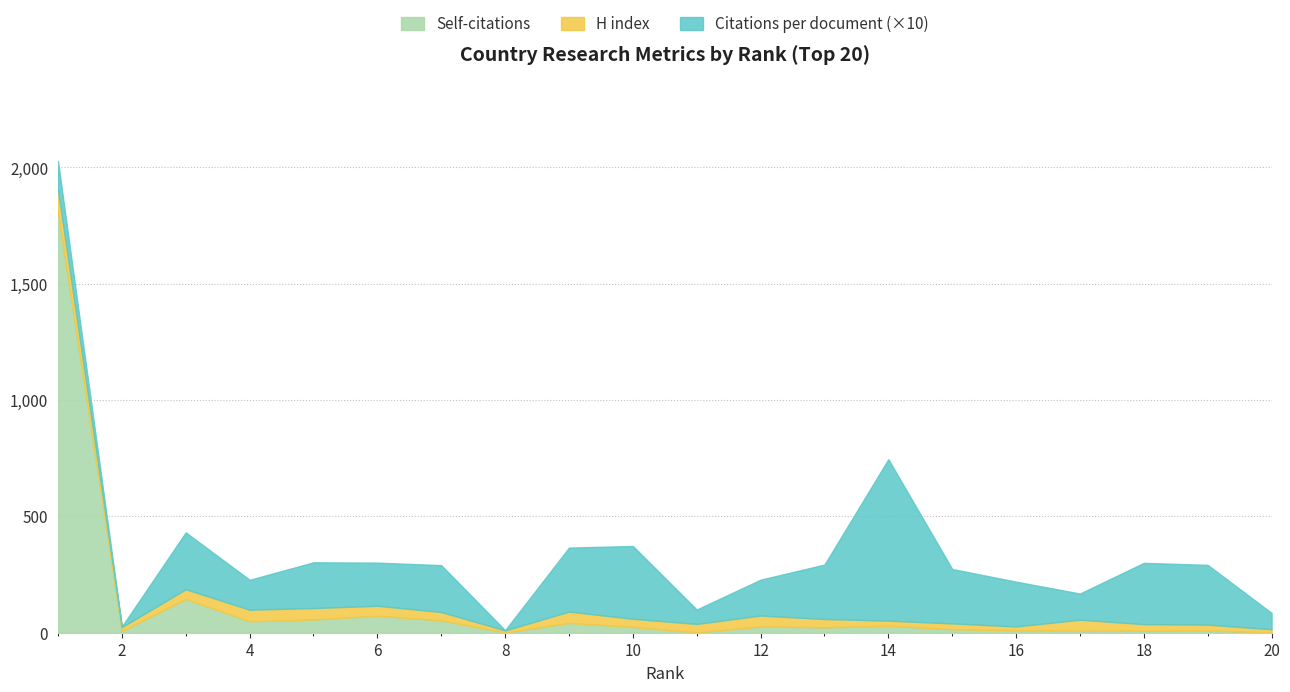

Rank the categories by H index value from highest to lowest.

1, 4, 5, 9, 17, 12, 6, 3, 11, 7, 13, 10, 18, 19, 15, 14, 2, 16, 20, 8